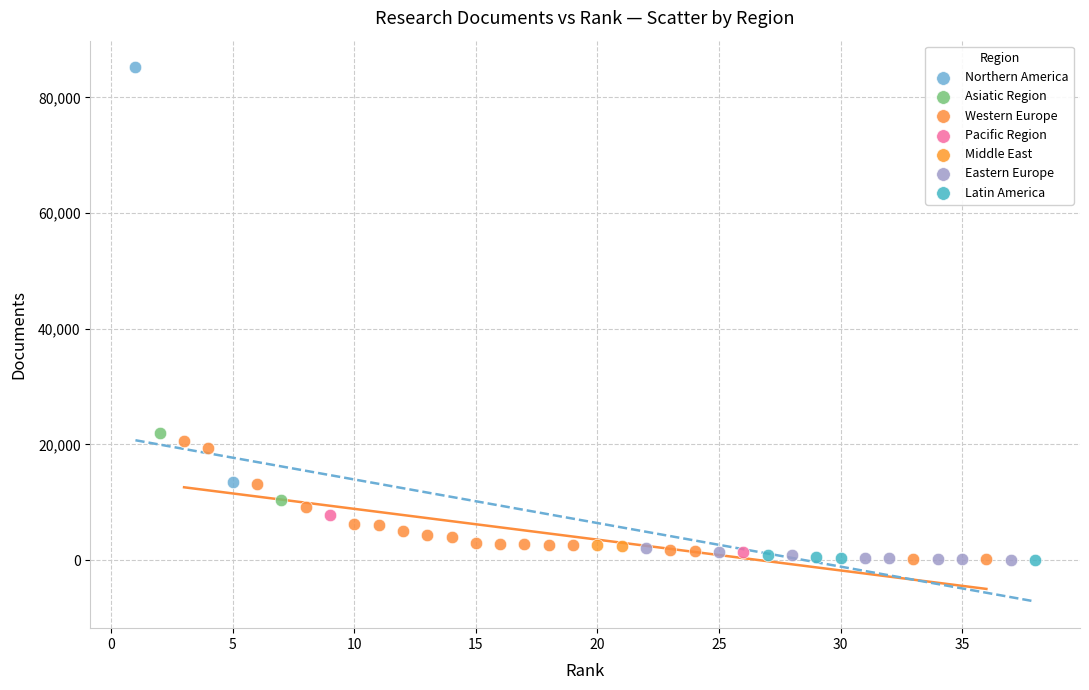

Which series contains the highest Y value?

Northern America